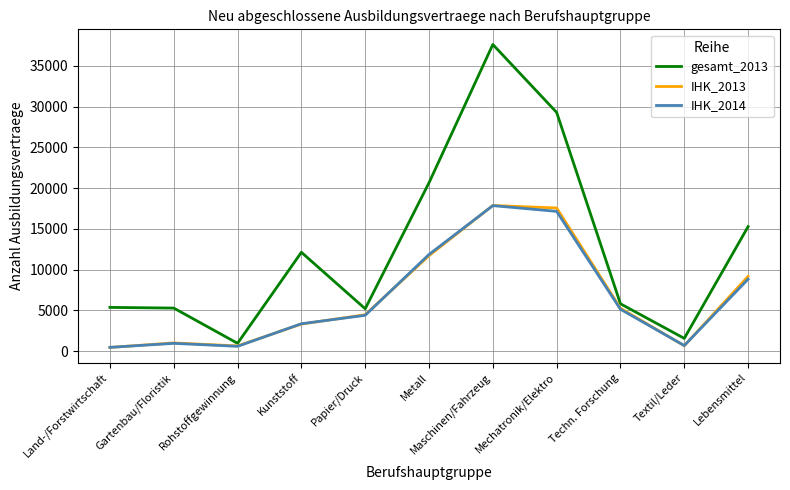

What is the maximum value for IHK_2014?

17856